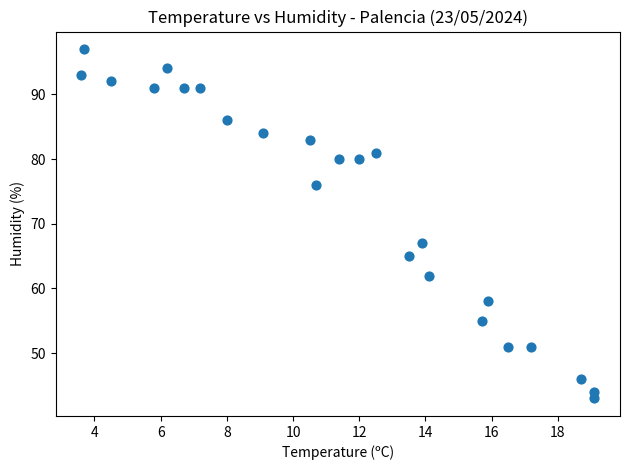

What is the range of Y values (max minus min)?

54